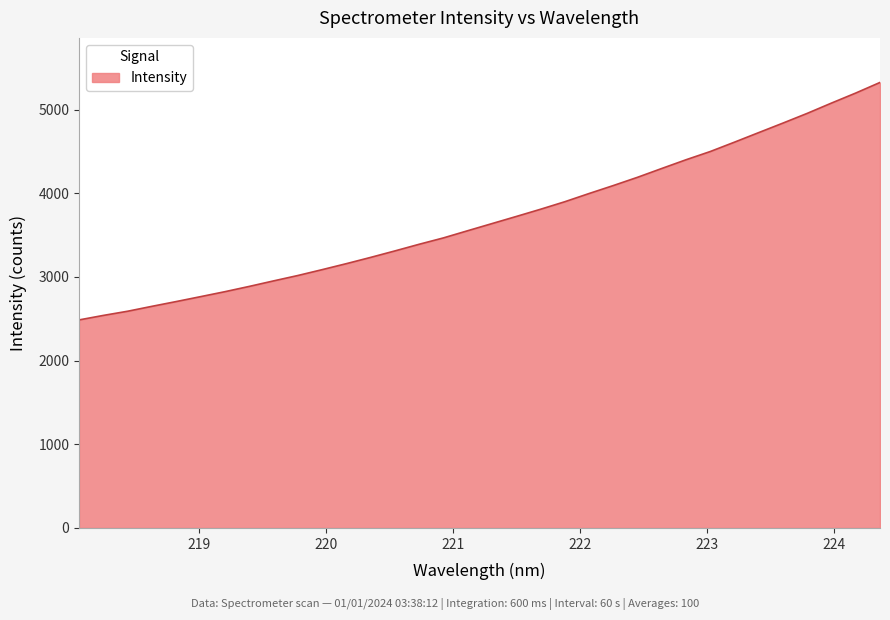

What is the maximum value shown in the chart?

5325.0